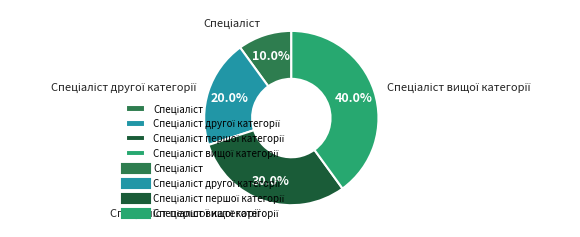

Is there any slice that represents more than half of the pie?

No